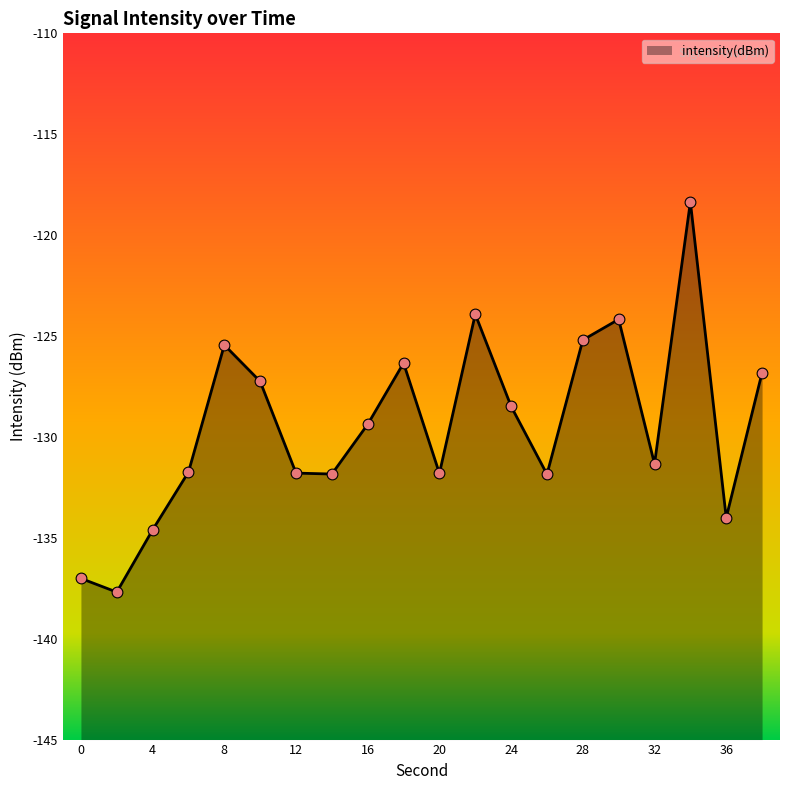

Which has a higher value, 14 or 20?

20